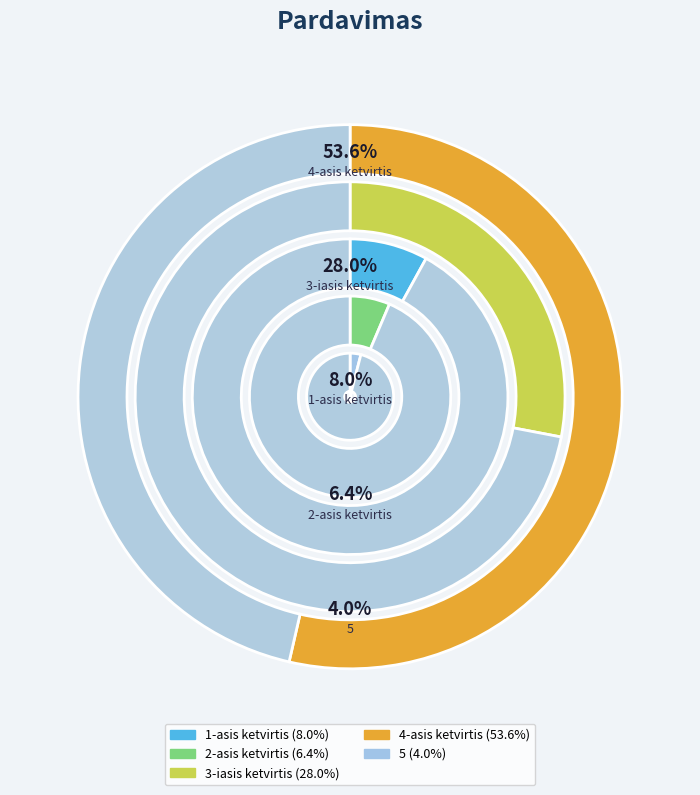

The 5 slice represents 10% of the pie. True or false?

False